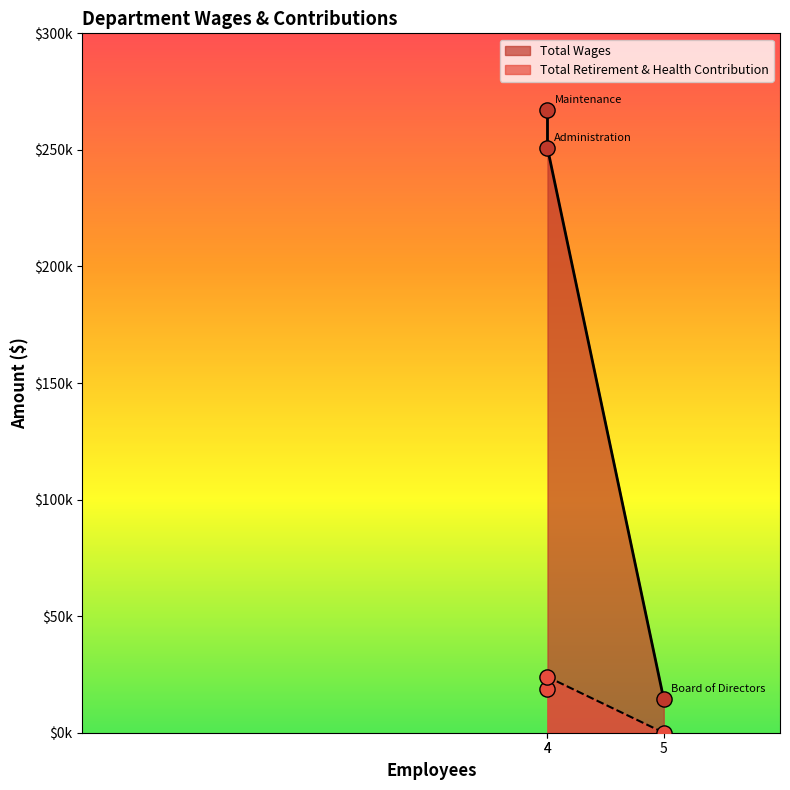

Which series has the largest total across all categories?

Total Wages